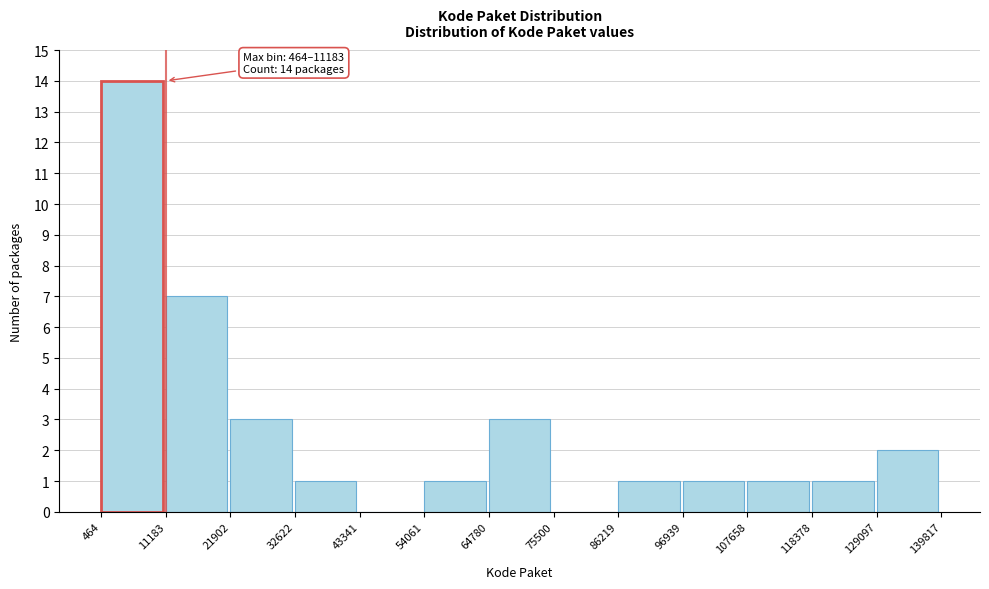

Which range on the x-axis has the tallest bar?

464 to 11183